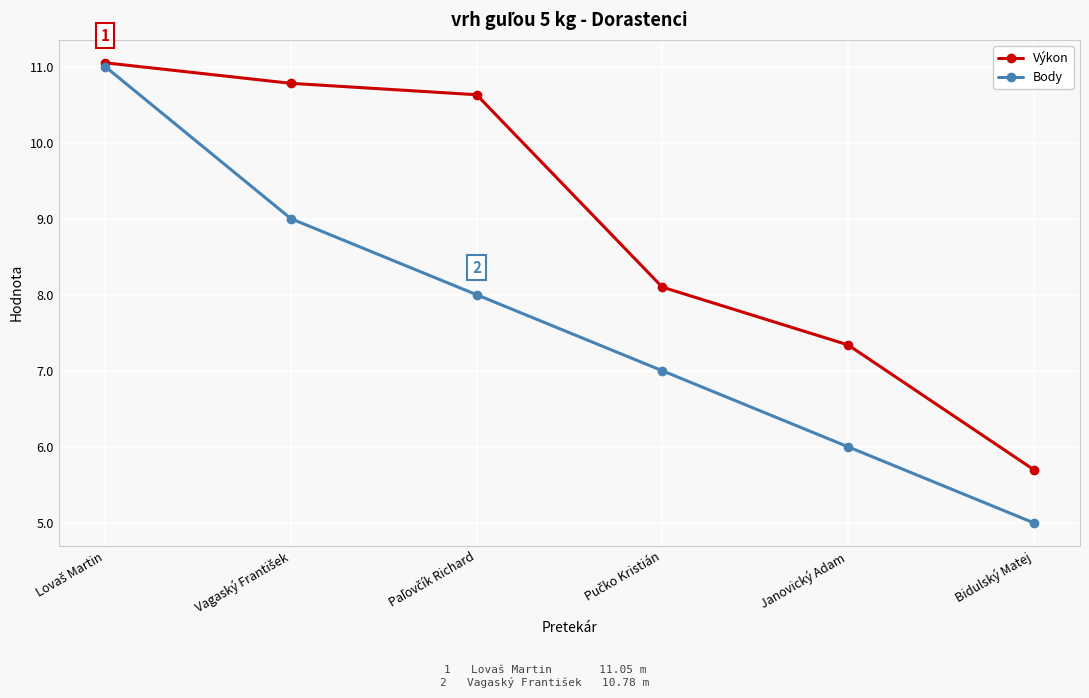

Rank the series by their average value, from highest to lowest.

Výkon, Body